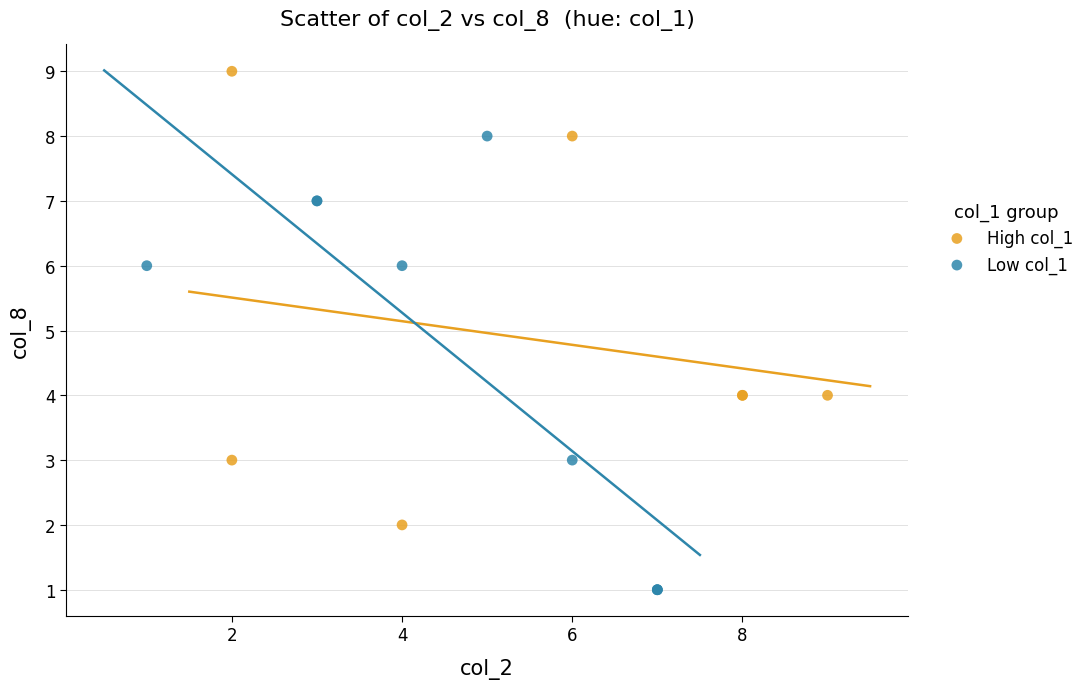

Which series contains the lowest Y value?

Low col_1